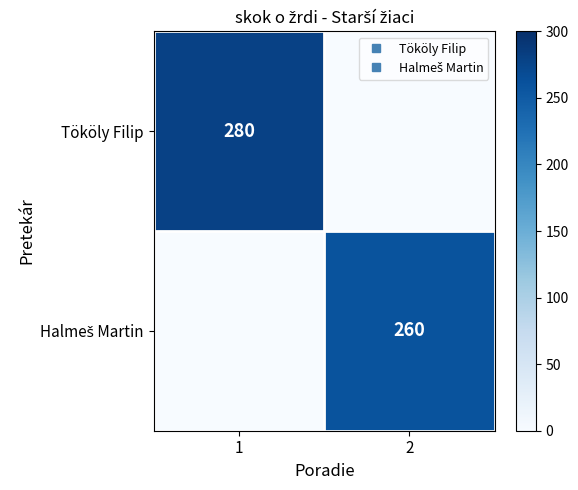

Rank the categories by Halmeš Martin value from highest to lowest.

2, 1